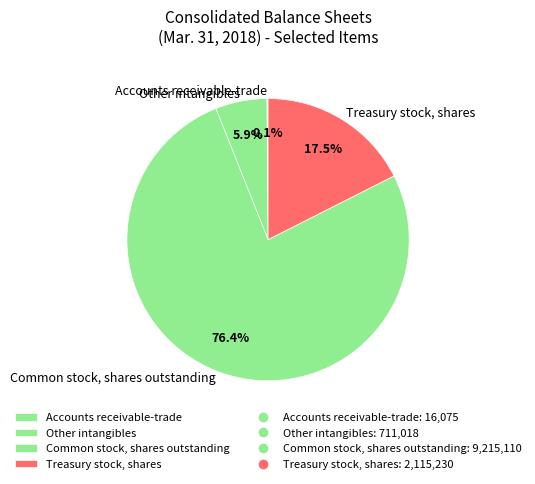

Which slice is the largest?

Common stock, shares outstanding